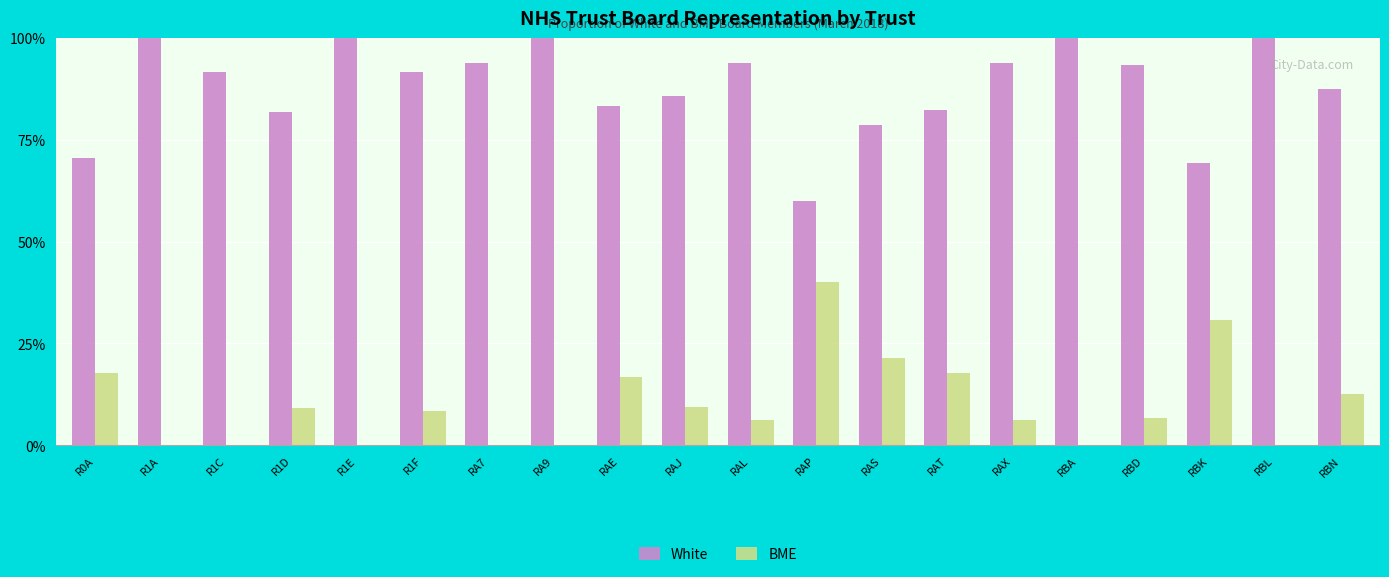

Which series changed the most between RAT and RBN?

White